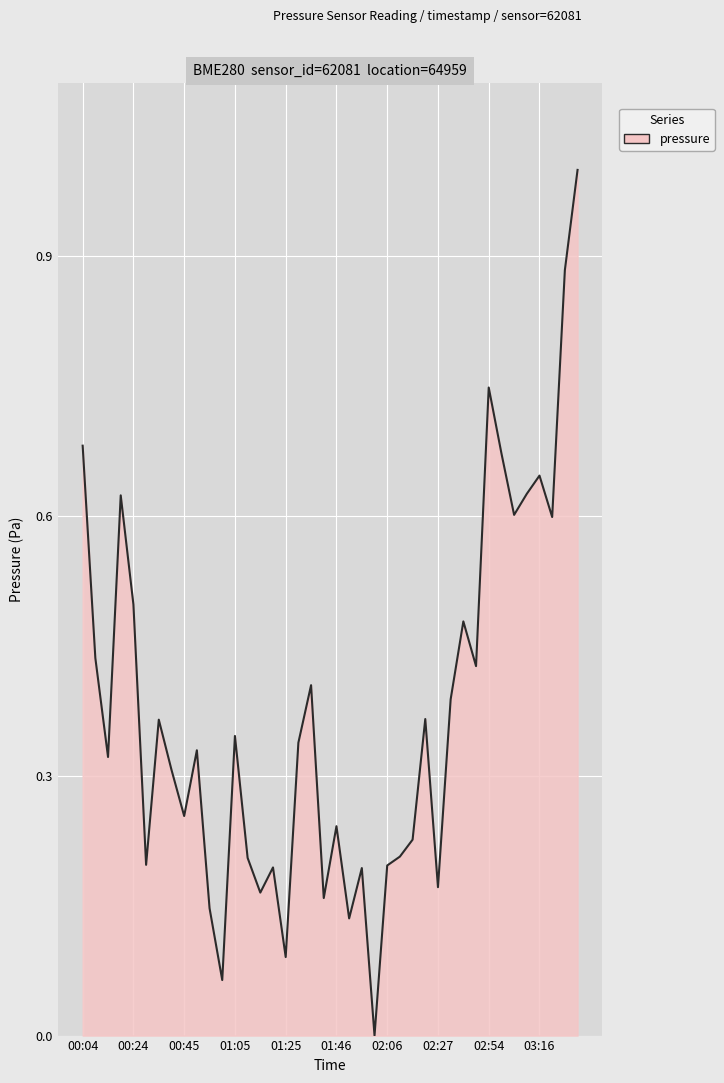

How many categories are shown in the chart?

40